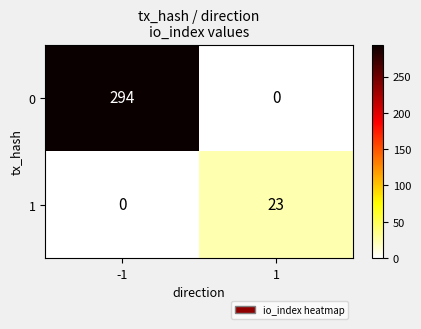

Read the 1 value at 1, to the nearest 10.

20